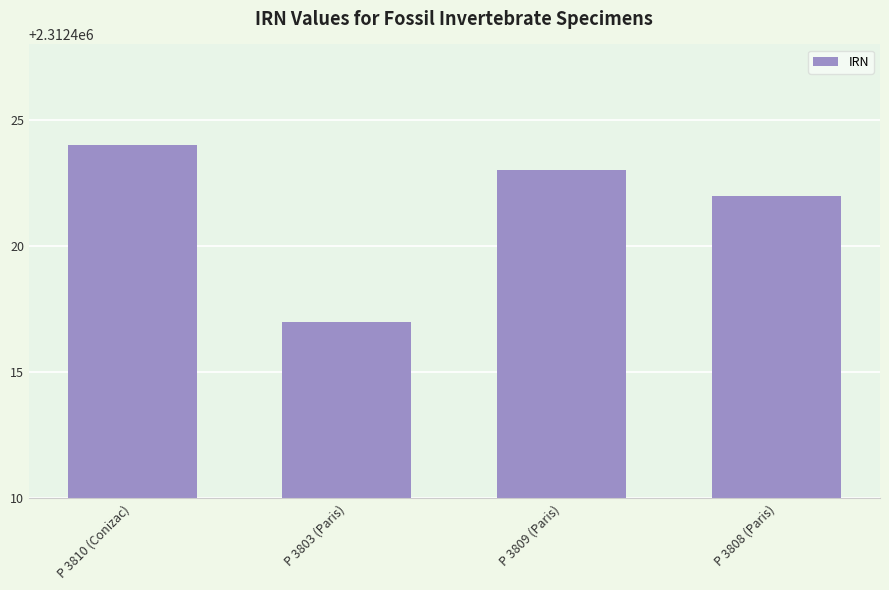

Count the number of data series in this chart.

1